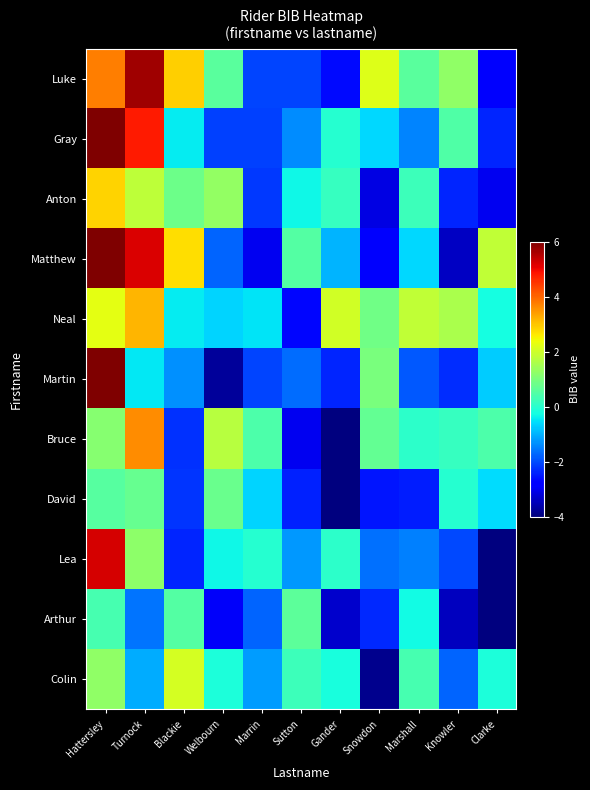

Which has a higher value, Hattersley or Marrin?

Hattersley